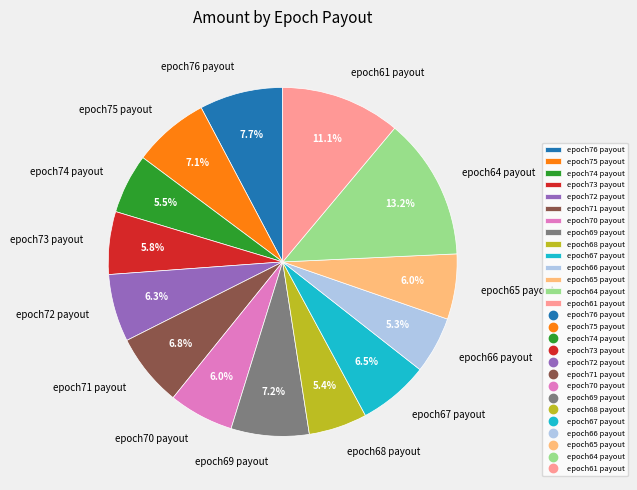

Which slice is the largest?

epoch64 payout